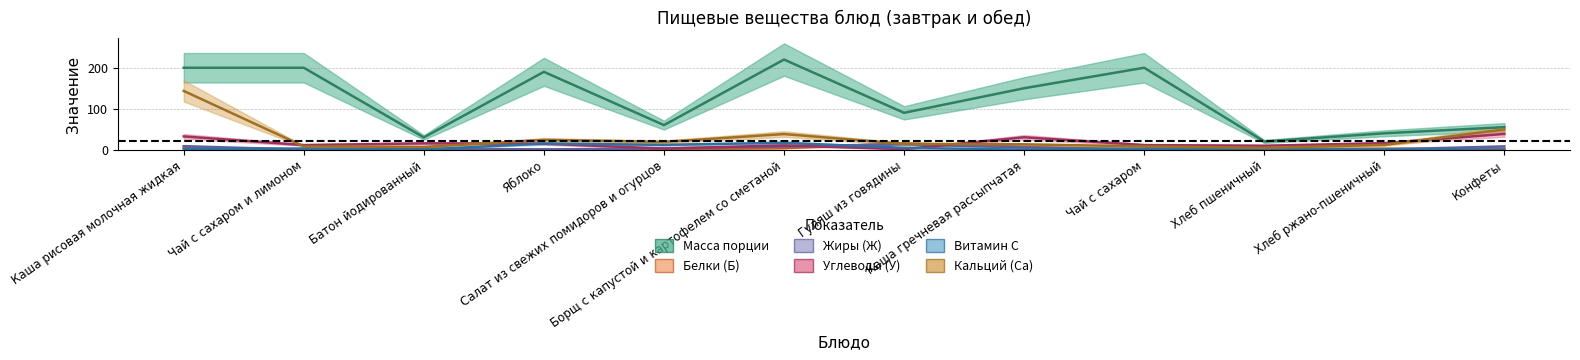

True or false: Жиры (Ж) has more than 1 points higher than both neighbors.

True